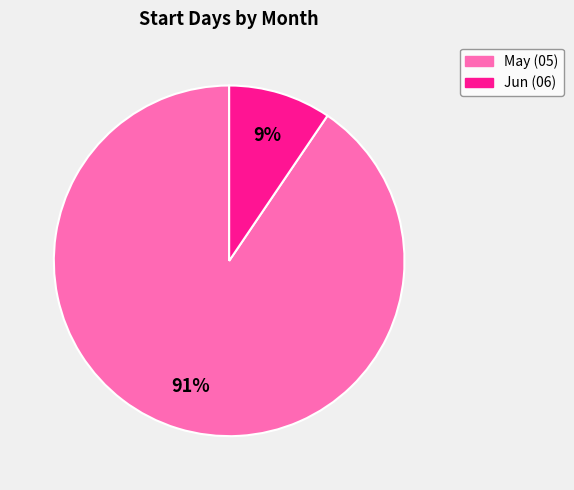

Is there any slice that represents more than half of the pie?

Yes